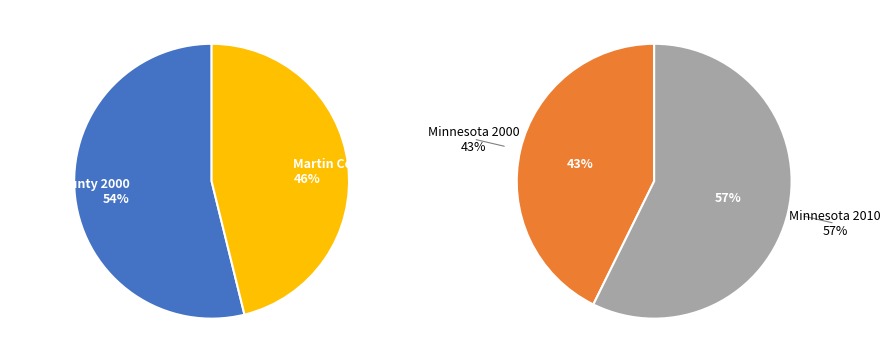

Is Martin County 2010 the majority of the pie?

No